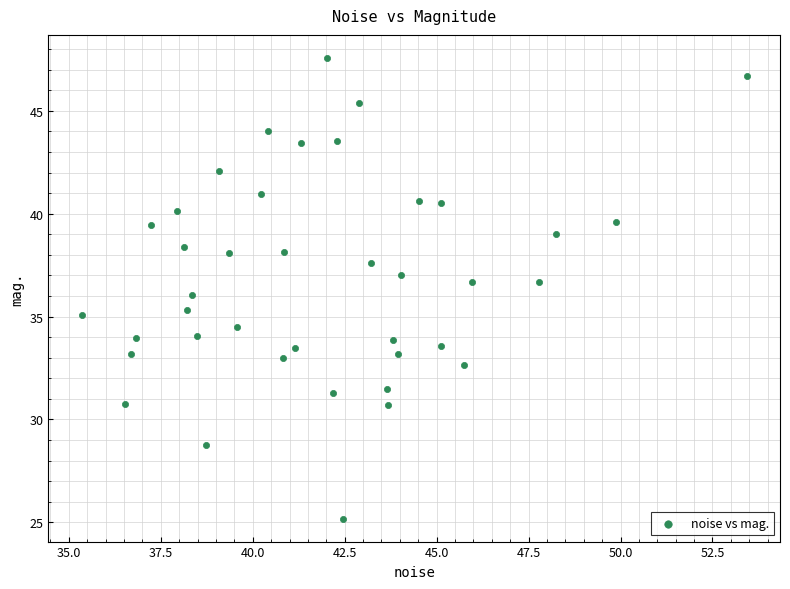

What is the range of X values (max minus min)?

18.1